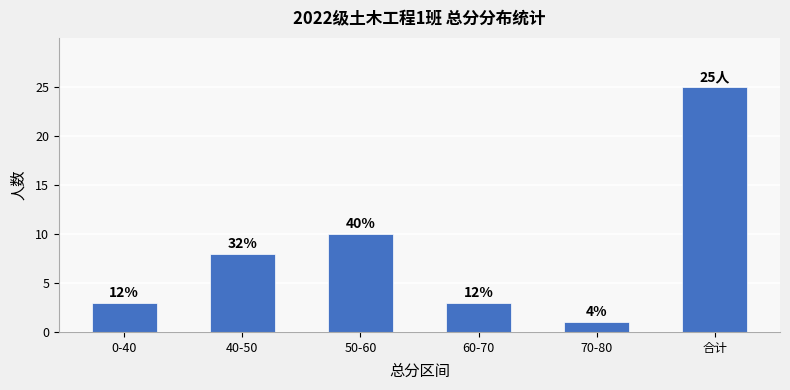

List the labels in order of value, smallest first.

70-80, 0-40, 60-70, 40-50, 50-60, 合计